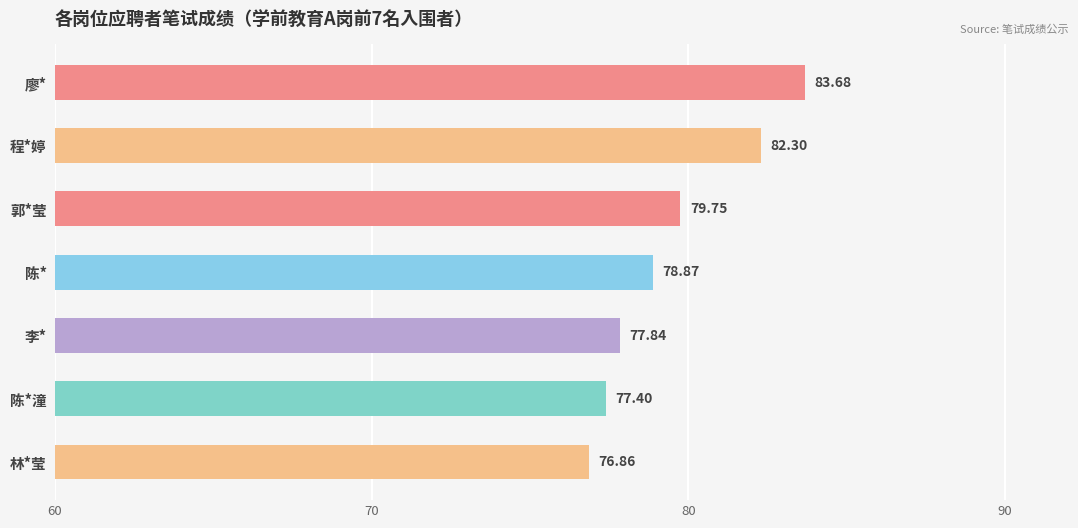

At which label is the value closest to 80?

郭*莹